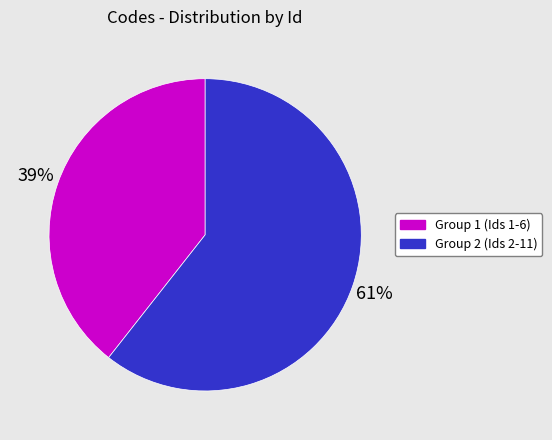

To the nearest percent, what is the average slice percentage?

50%